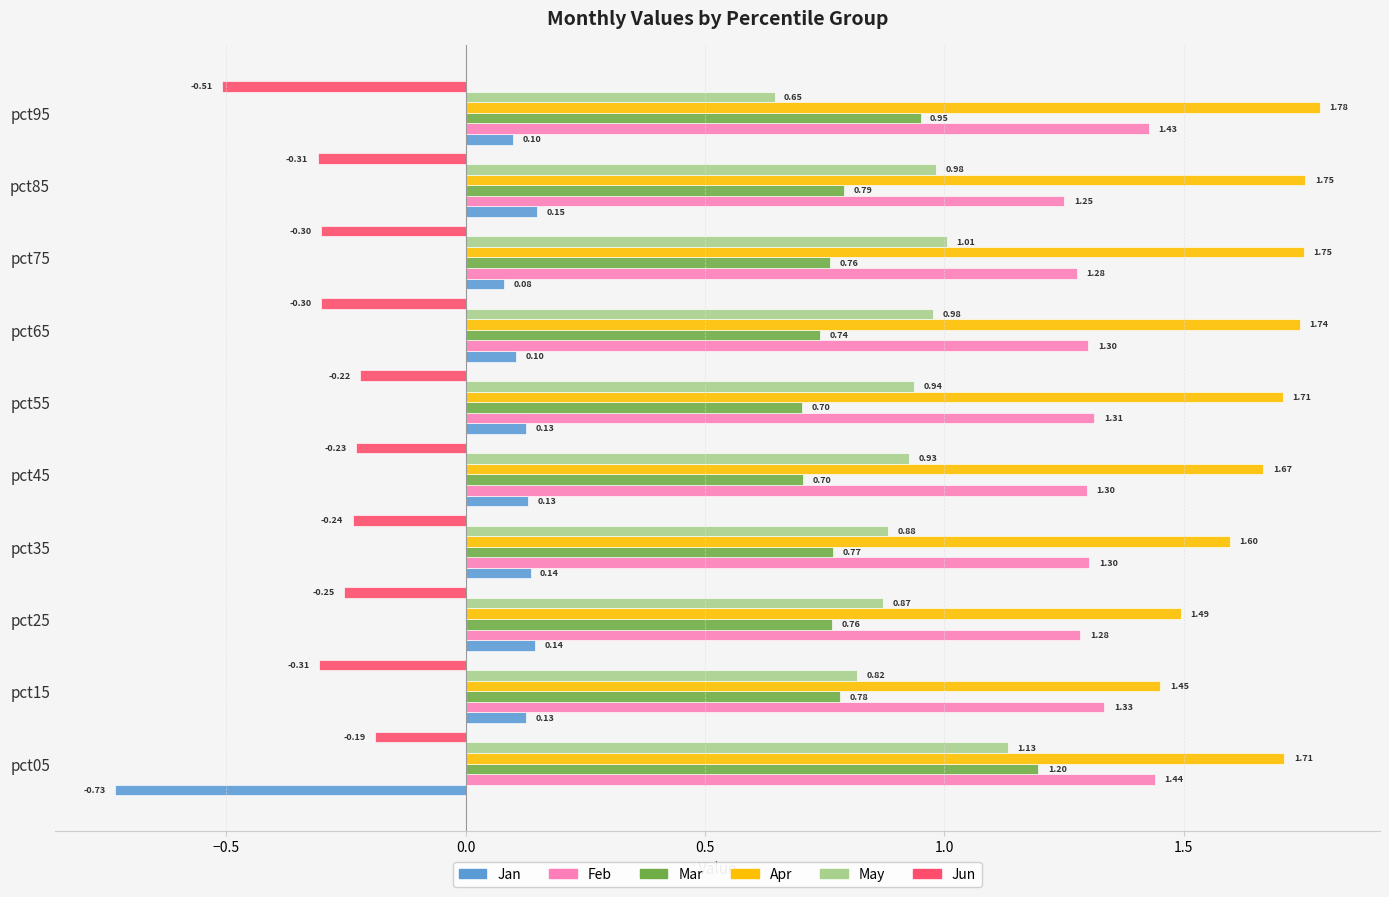

Which series has the widest spread of values?

Jan